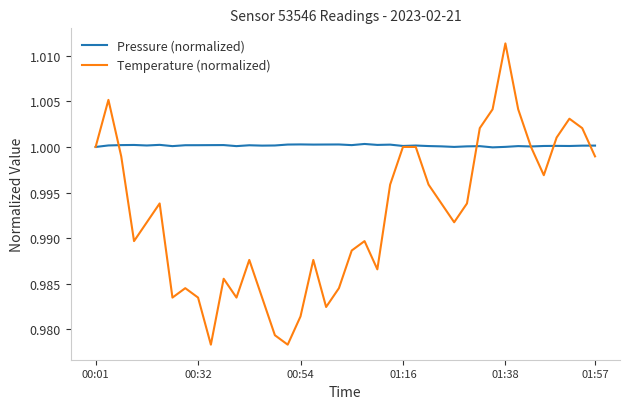

Which series has the largest total across all categories?

Pressure (normalized)